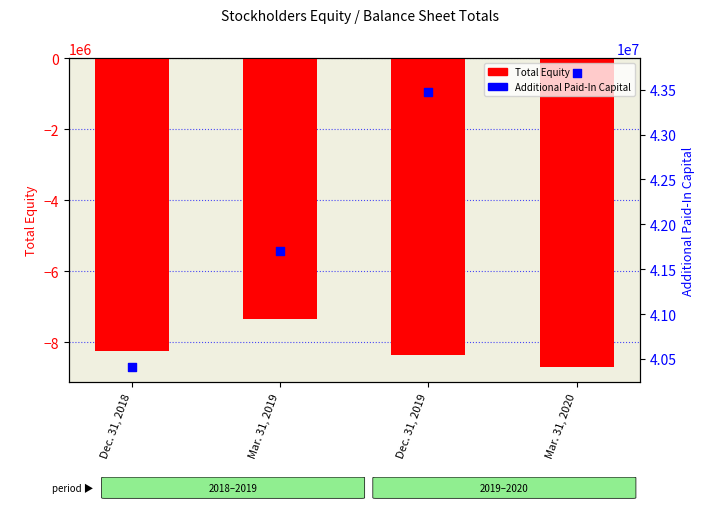

What are all the series names shown in the legend?

Total Equity, Additional Paid-In Capital